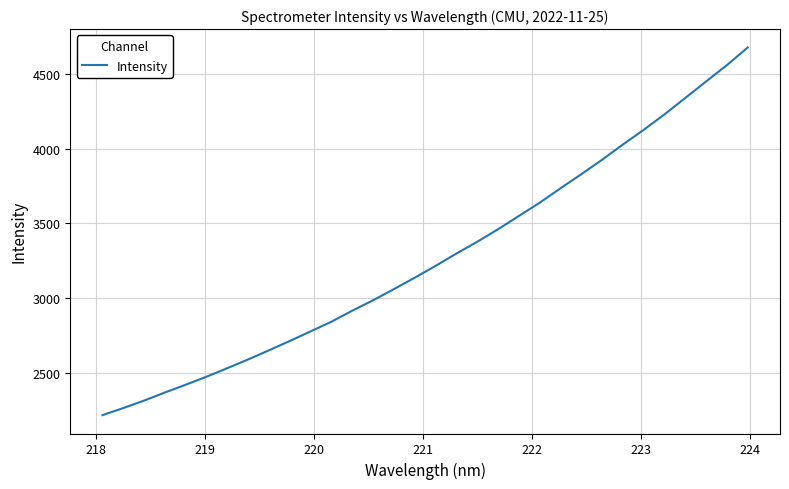

What is the minimum value shown in the chart?

2216.4